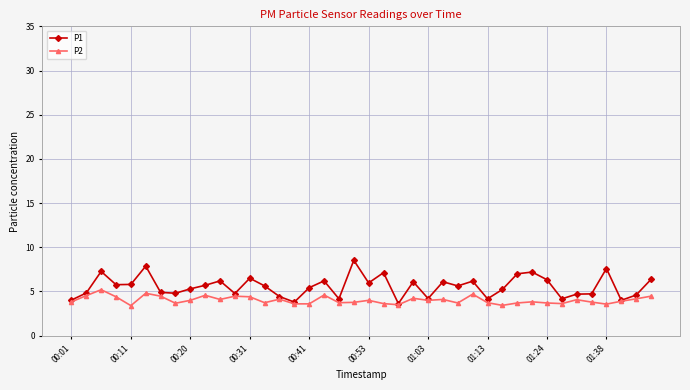

What is the value of the P1 point at the 38th from the left?

4.0